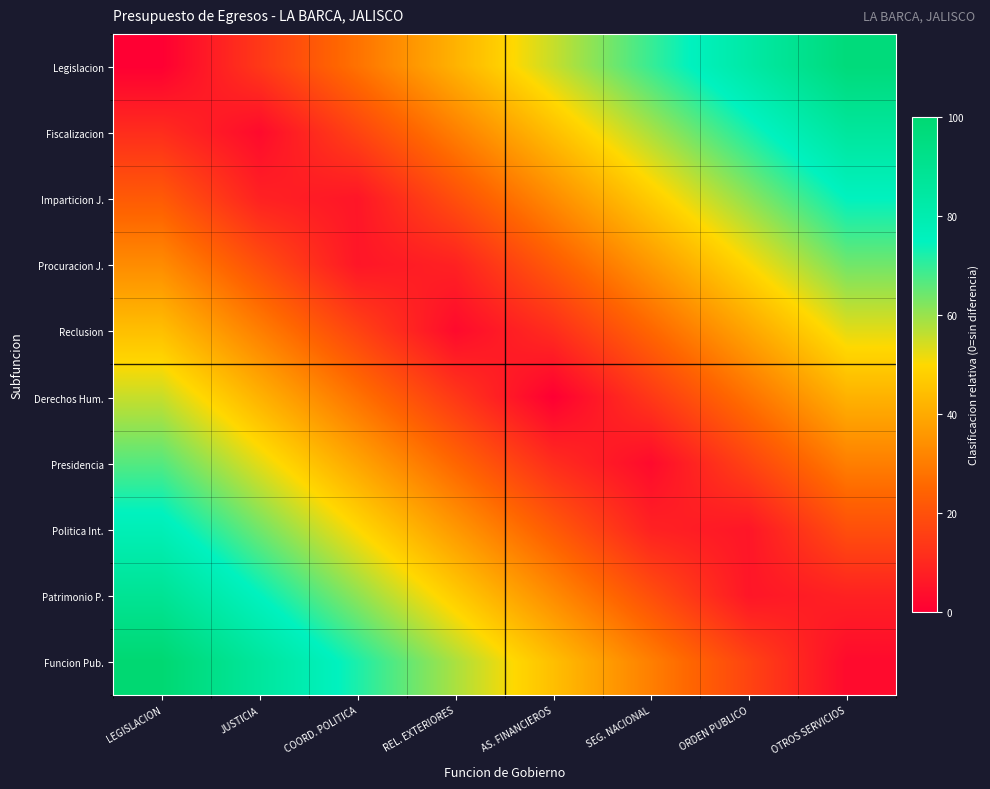

At which category does the chart reach its peak across all series?

LEGISLACION